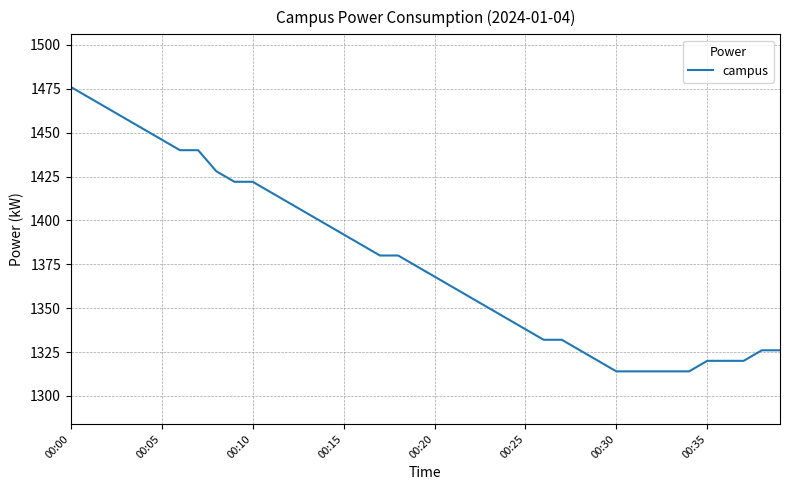

What is the difference between the maximum and minimum values?

162